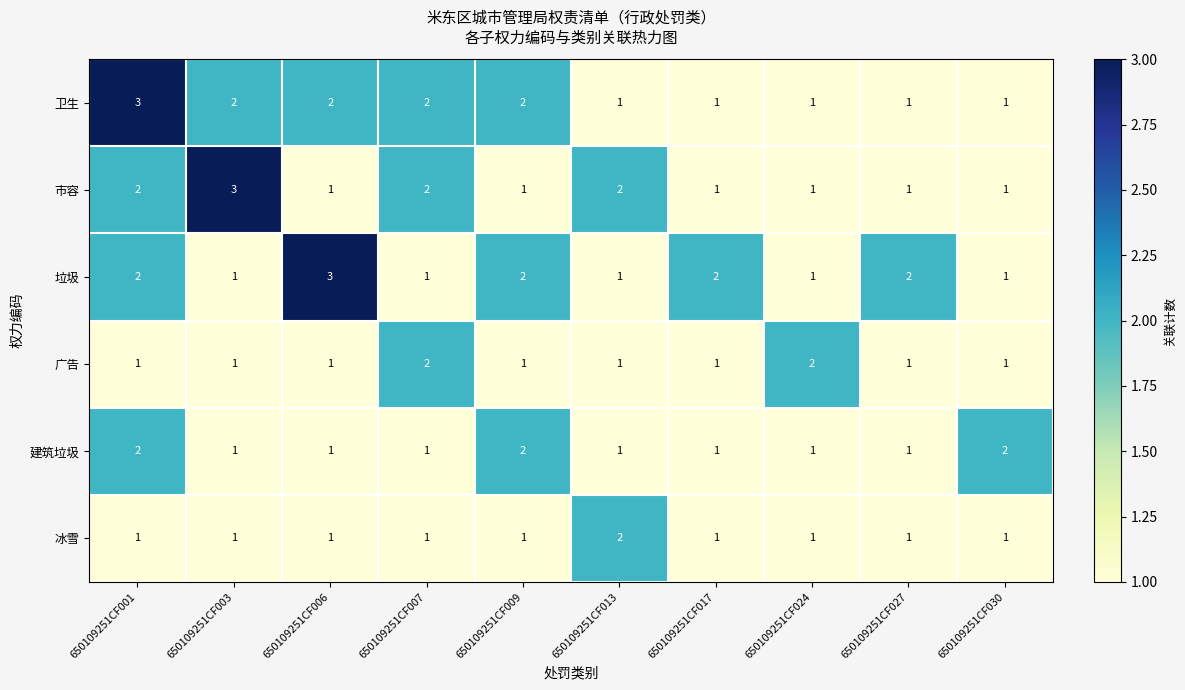

The 垃圾 series shows 1 at 650109251CF003. True or false?

True